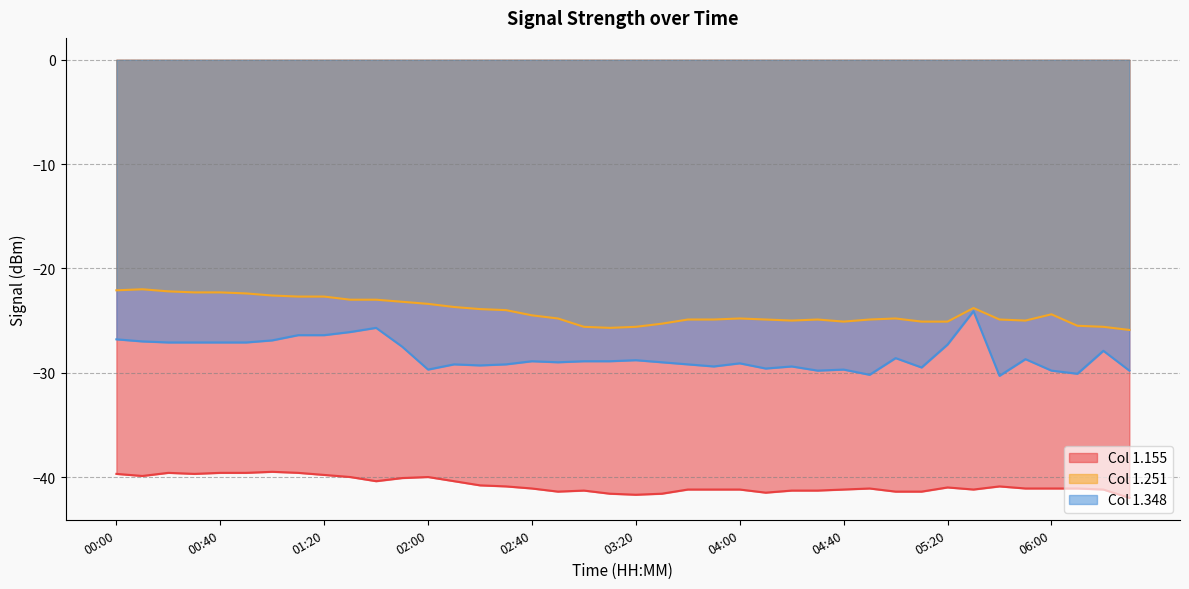

At which category is the sum across all series the highest?

00:00